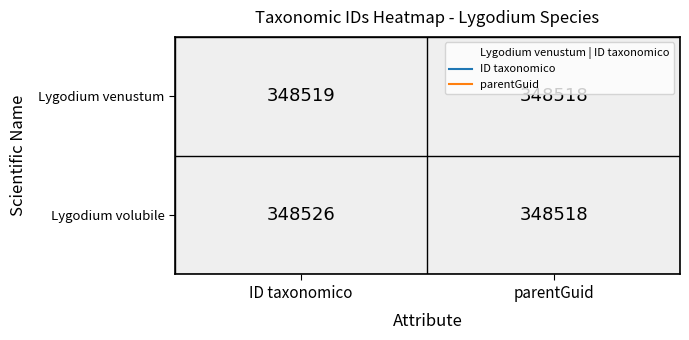

How many series are shown in this chart?

2